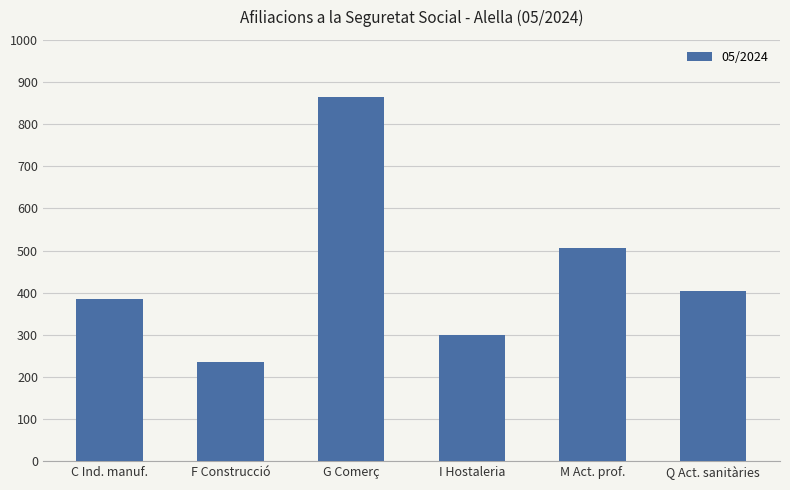

Rank the categories by value from lowest to highest.

F Construcció, I Hostaleria, C Ind. manuf., Q Act. sanitàries, M Act. prof., G Comerç